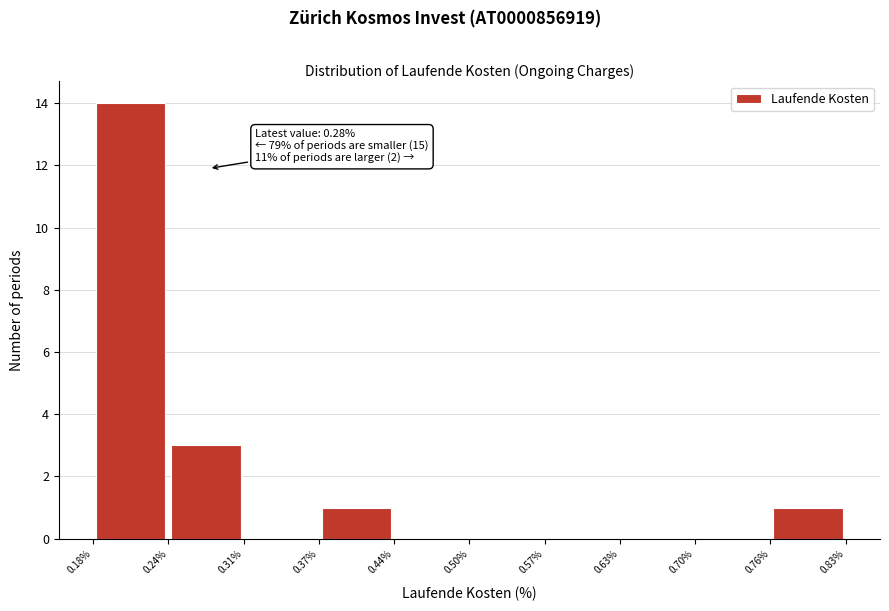

Over which range of the x-axis is the bar tallest?

0.18% to 0.24%